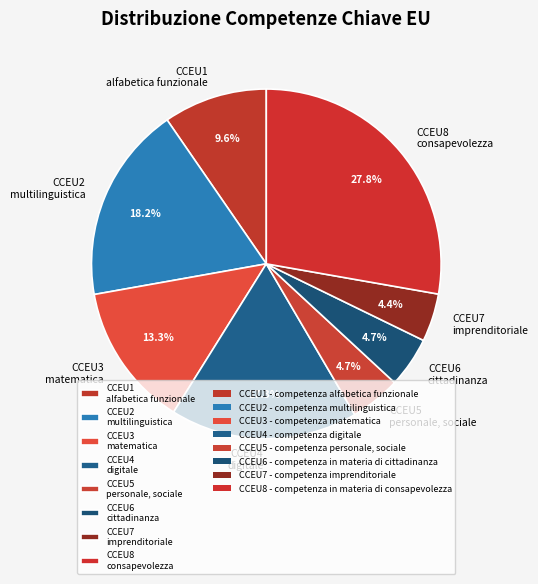

Is CCEU1 alfabetica funzionale the majority of the pie?

No